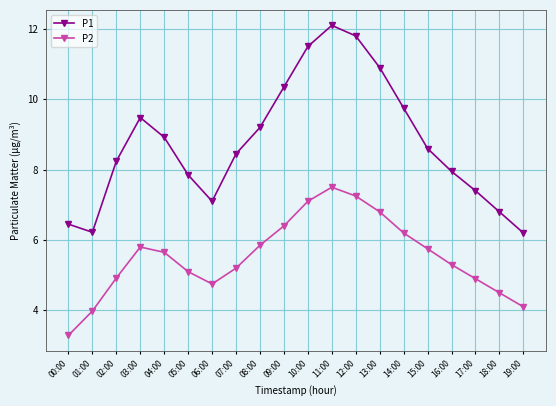

At 03:00, list the series in order from largest to smallest.

P1, P2